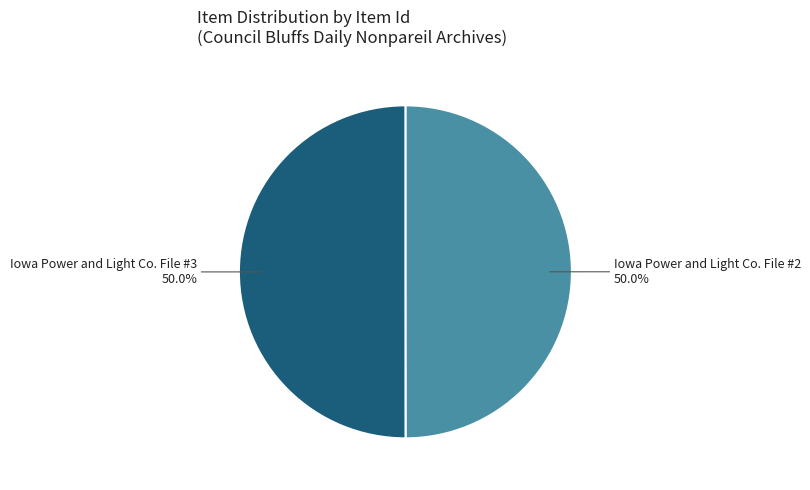

What percentage do Iowa Power and Light Co. File #3 and Iowa Power and Light Co. File #2 together represent?

100.0%